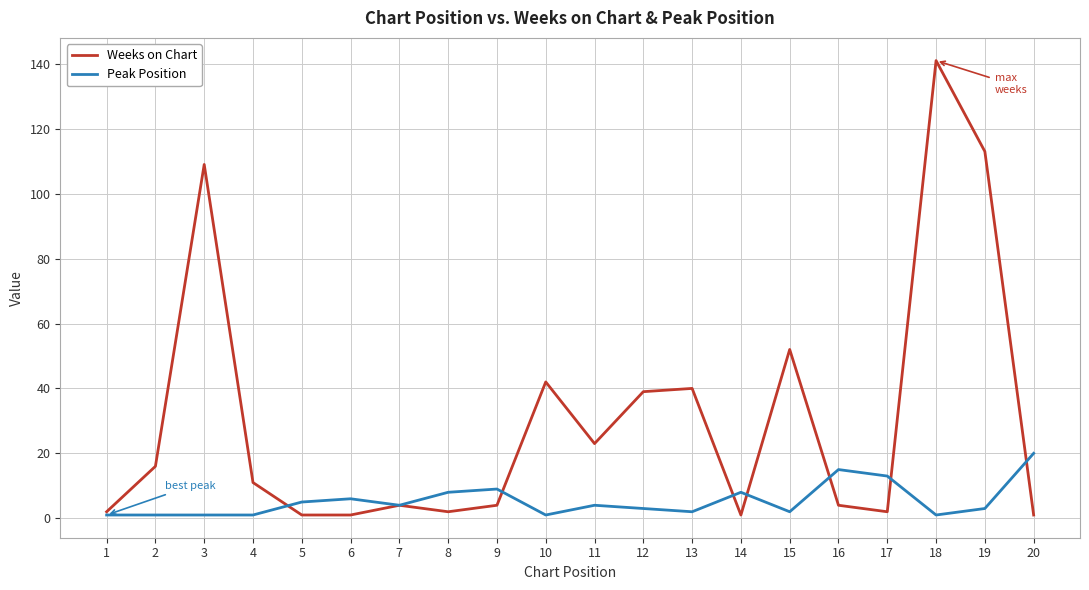

What are all the series names shown in the legend?

Weeks on Chart, Peak Position